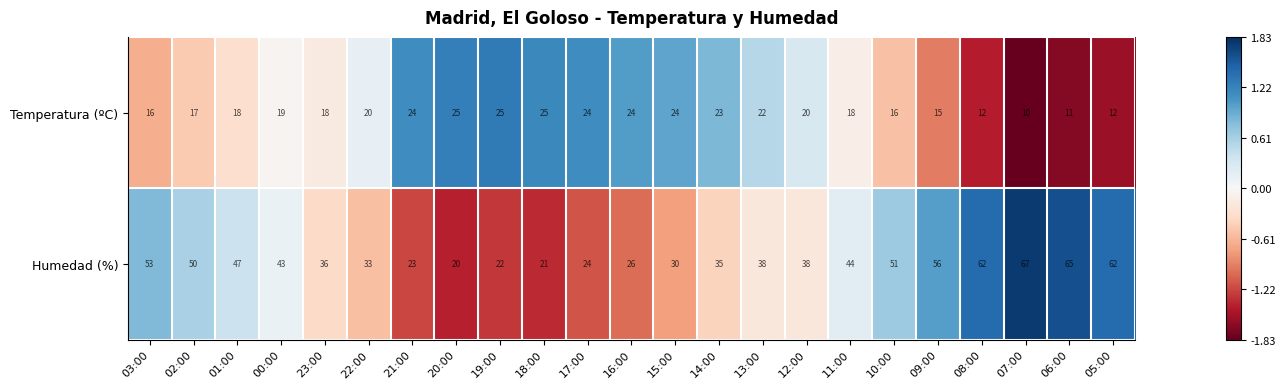

Rank the series at 13:00 from highest to lowest value.

Humedad (%), Temperatura (ºC)